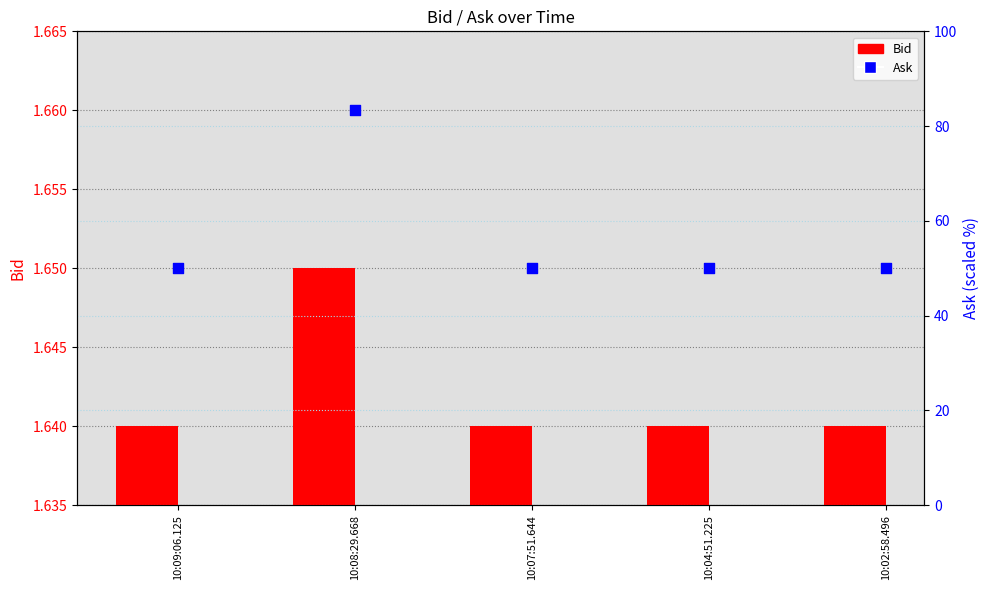

Is the value of Bid at 10:07:51.644 greater than the value of Ask at 10:08:29.668?

No